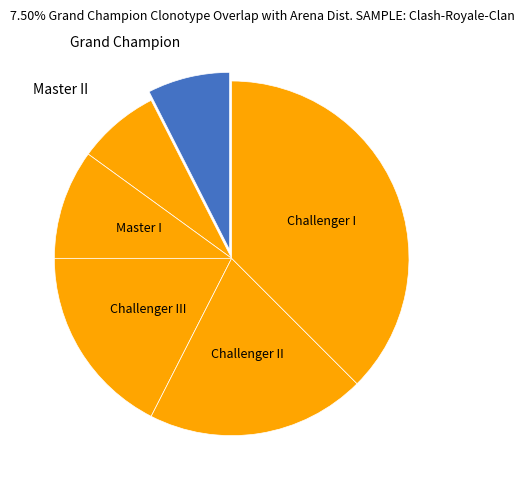

Is the sum of Challenger I and Master I greater than half?

No